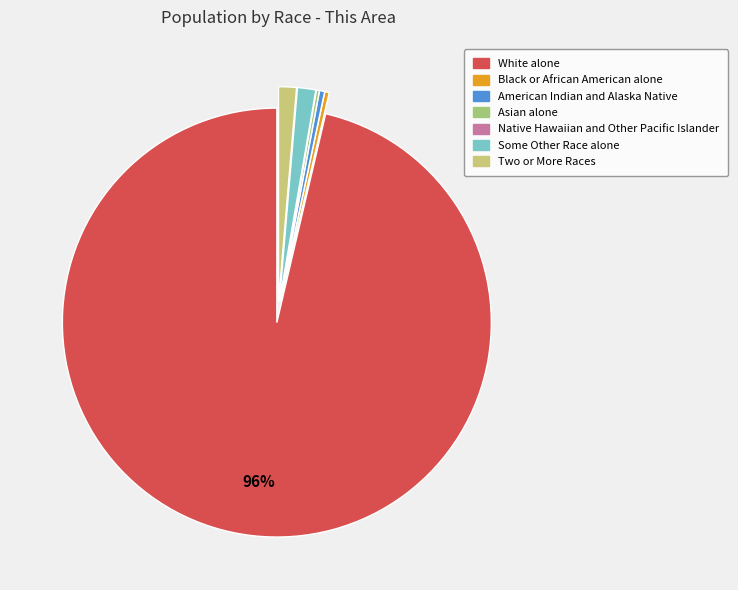

How many segments does this pie chart have?

7